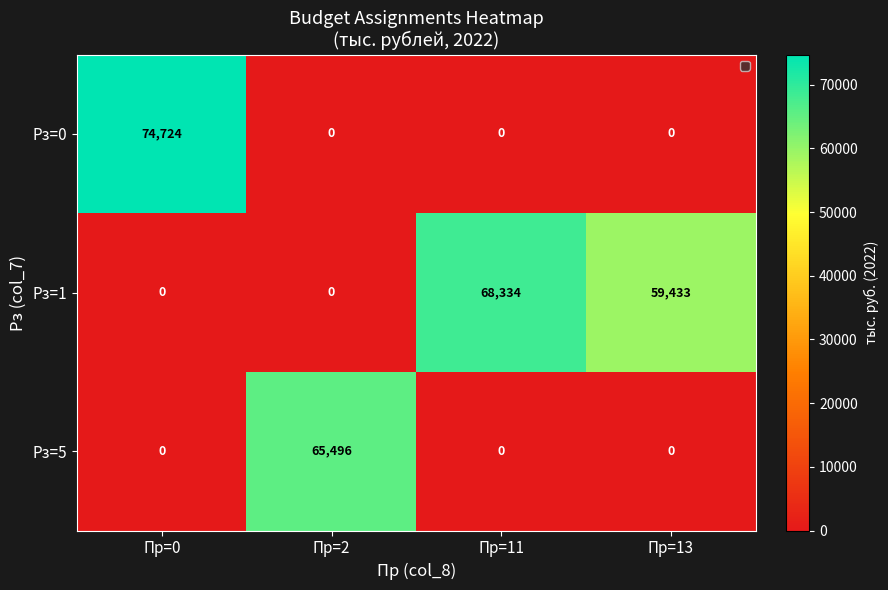

List the series in order of their peak value, lowest first.

Рз=5, Рз=1, Рз=0